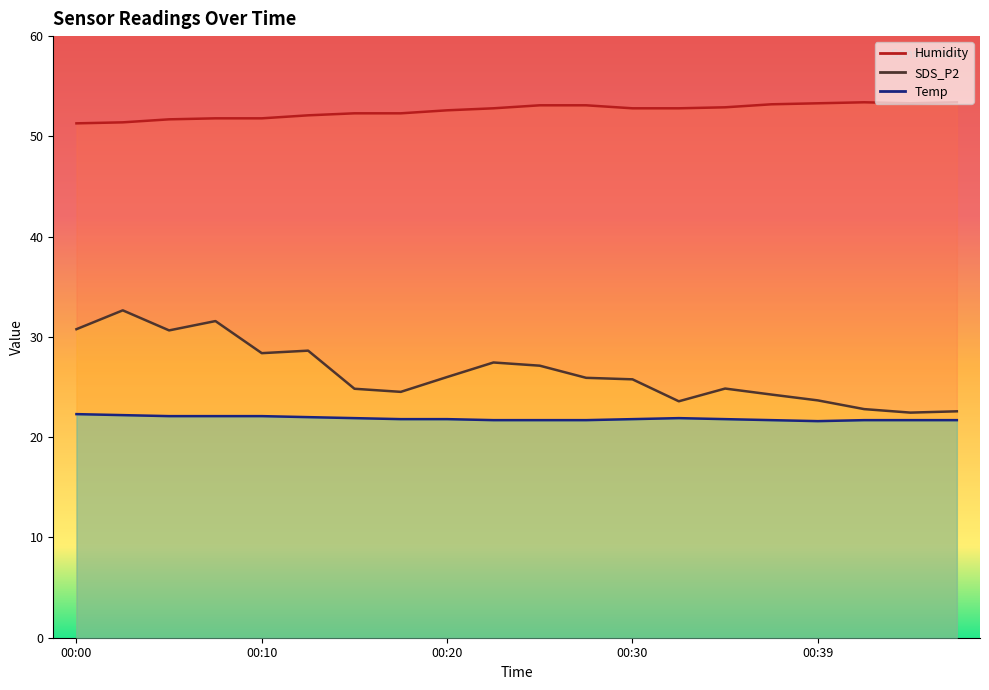

What is the difference between the Humidity values at 00:08 and 00:22?

1.0